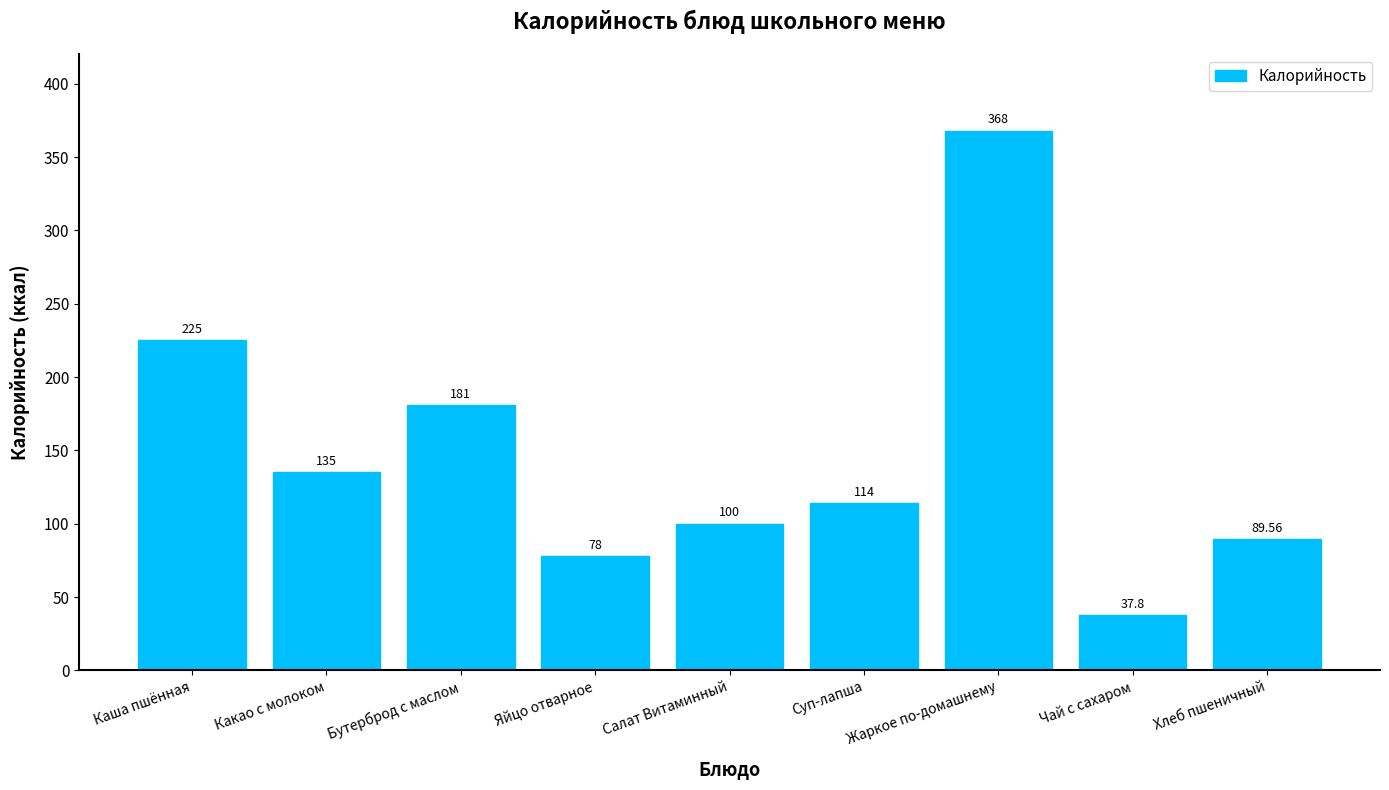

Reading left to right, list all the values displayed in this chart.

Каша пшённая=225.0	Какао с молоком=135.0	Бутерброд с маслом=181.0	Яйцо отварное=78.0	Салат Витаминный=100.0	Суп-лапша=114.0	Жаркое по-домашнему=368.0	Чай с сахаром=37.8	Хлеб пшеничный=89.6